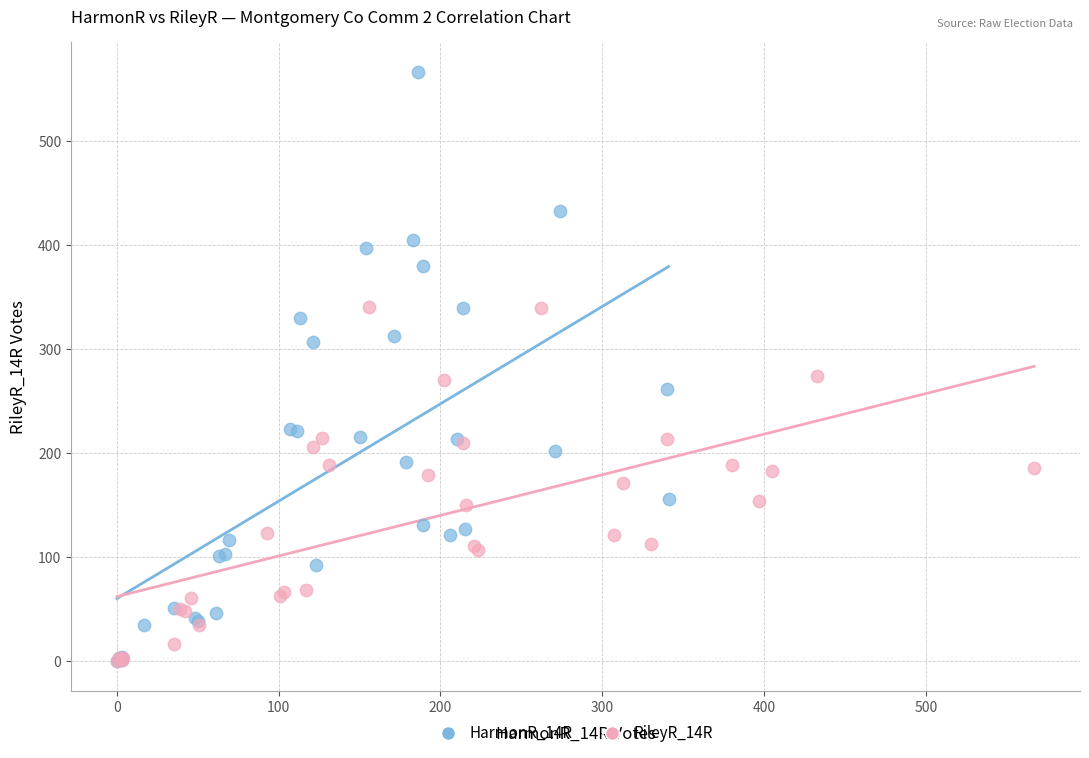

Which series has the widest spread of Y values?

HarmonR_14R